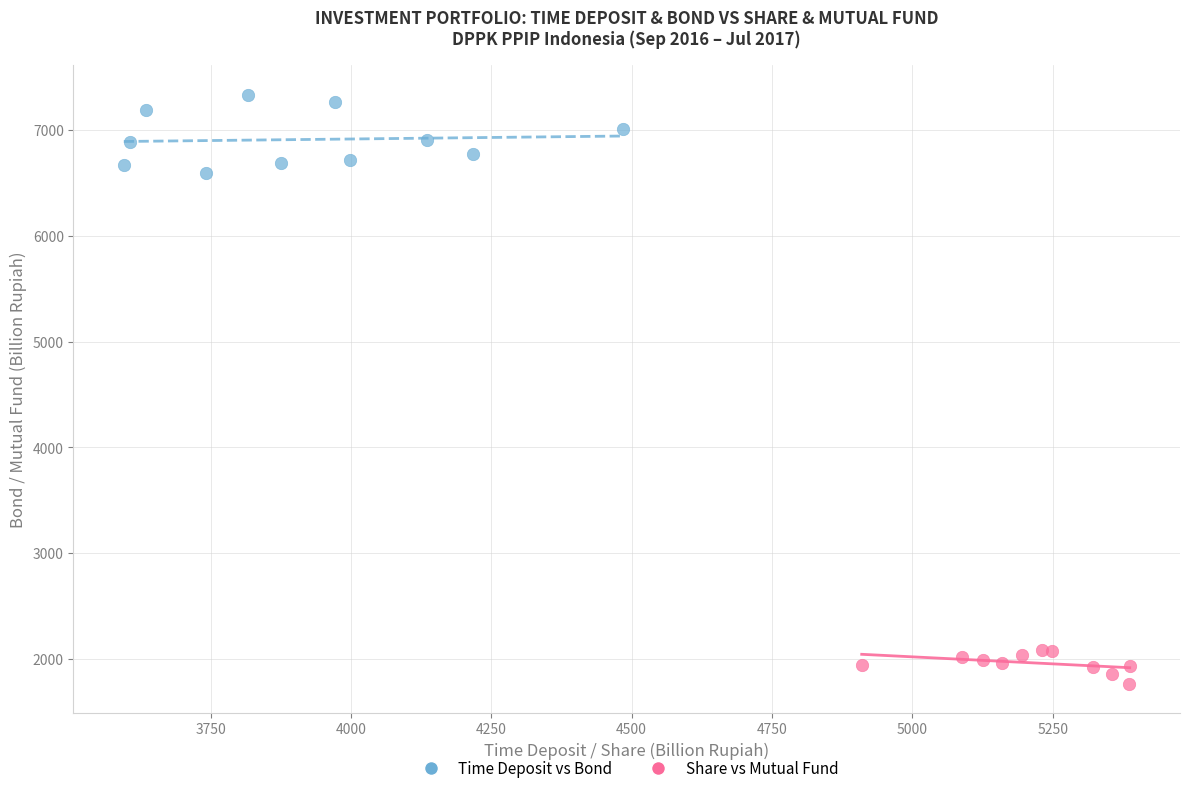

Which series contains the highest Y value?

Time Deposit vs Bond